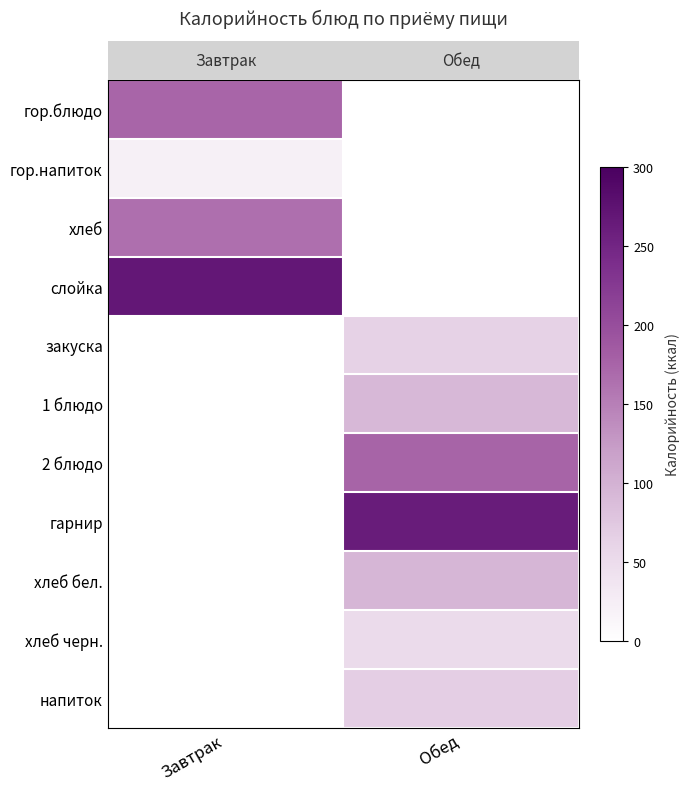

Which has a higher value, Обед or Завтрак?

Завтрак